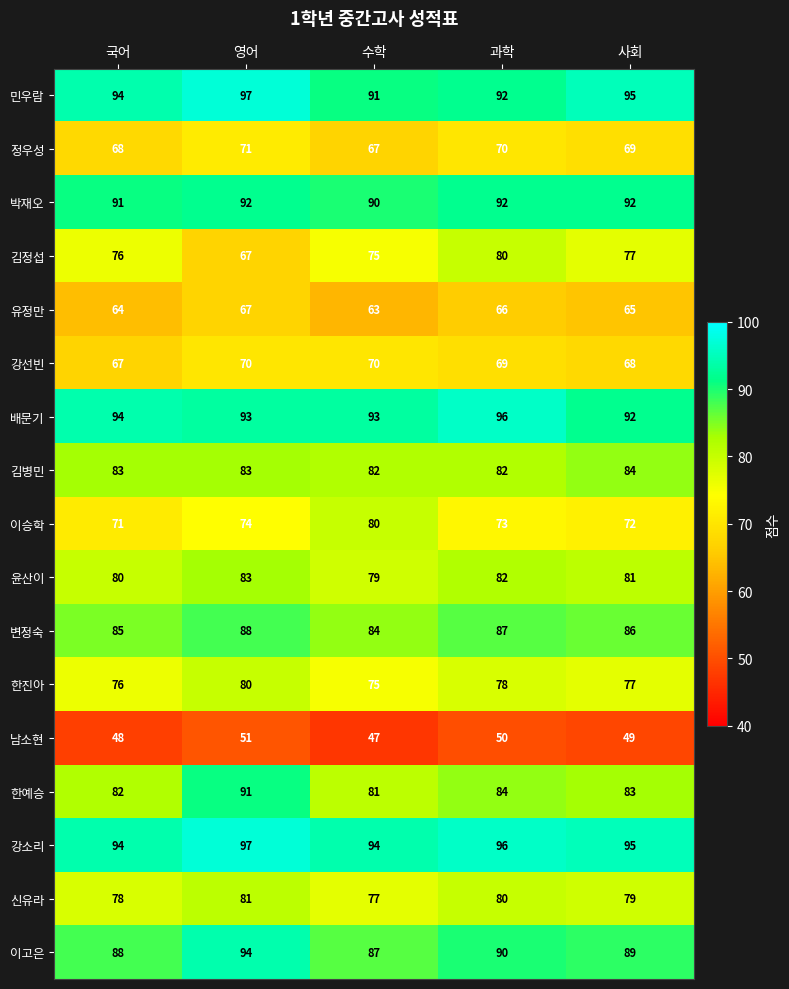

The value of 윤산이 at 수학 is 79. True or false?

True